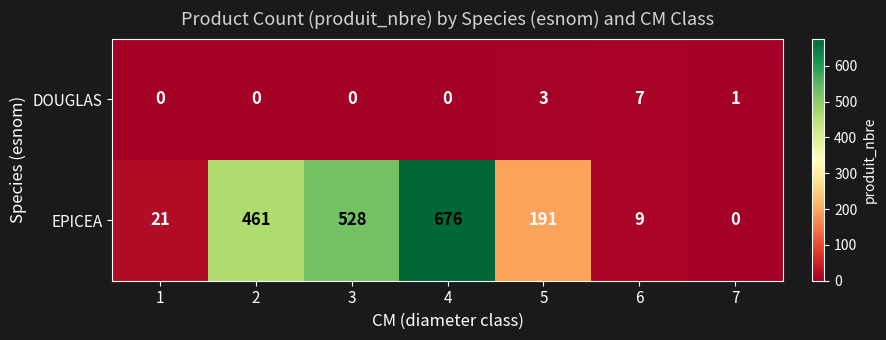

How many DOUGLAS values are between 0 and 3?

6